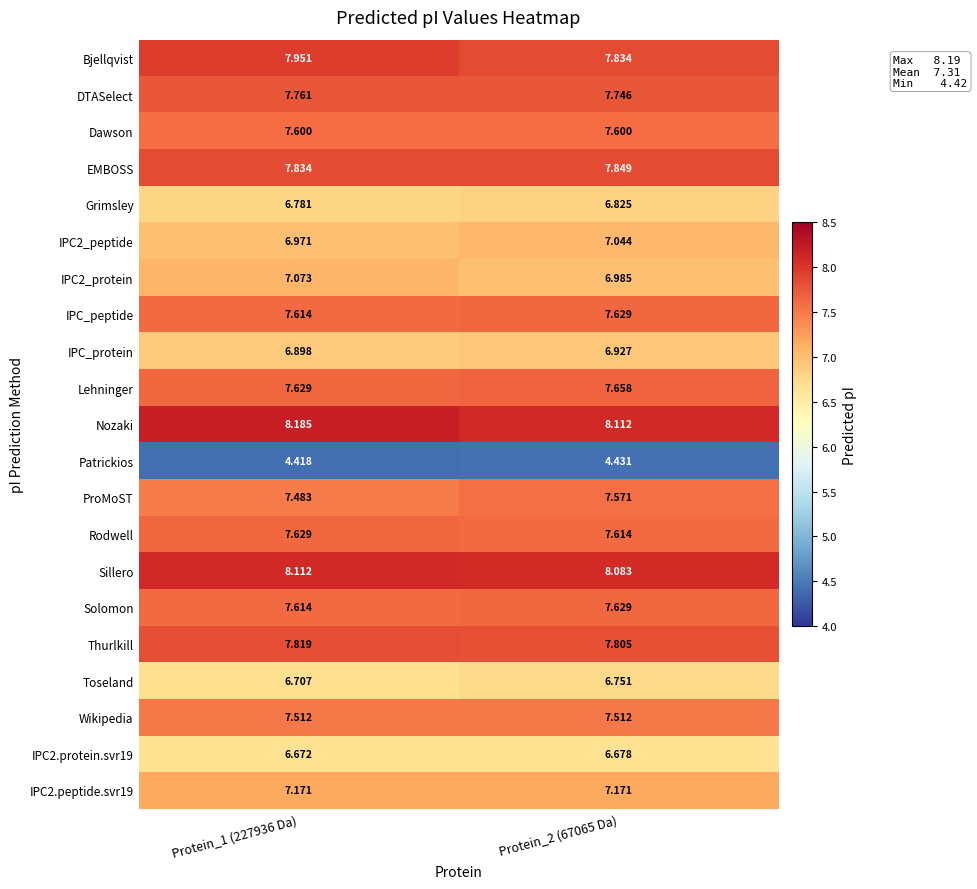

Is the value of Grimsley at Protein_1 (227936 Da) greater than the value of DTASelect at Protein_1 (227936 Da)?

No